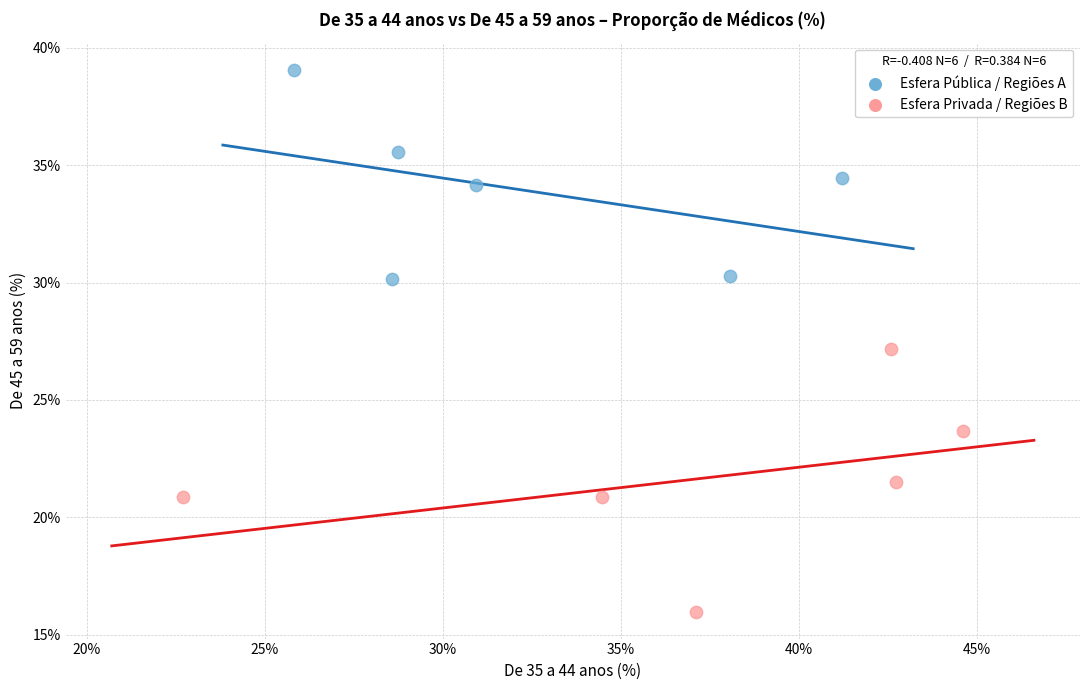

What are all the series names shown in the legend?

Esfera Pública / Regiões A, Esfera Privada / Regiões B